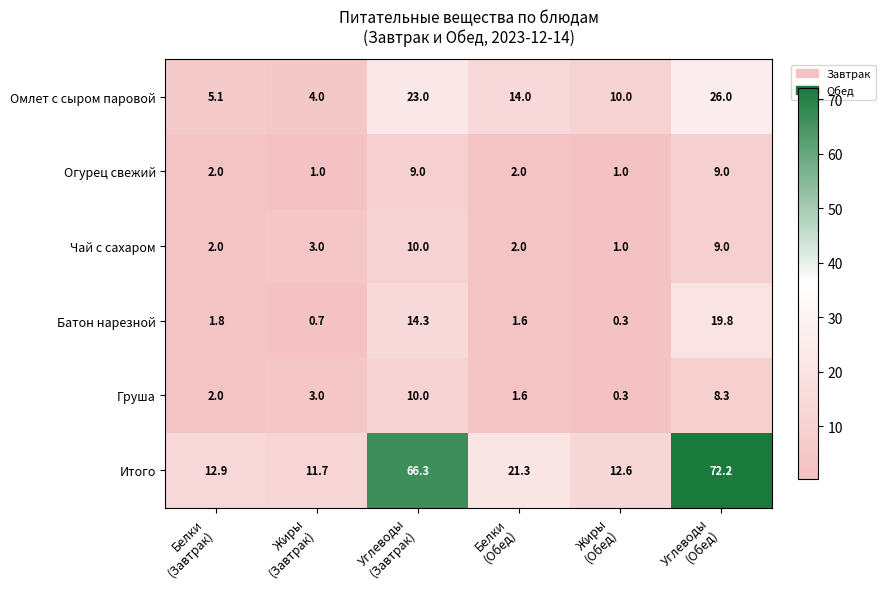

Count the number of data series in this chart.

6